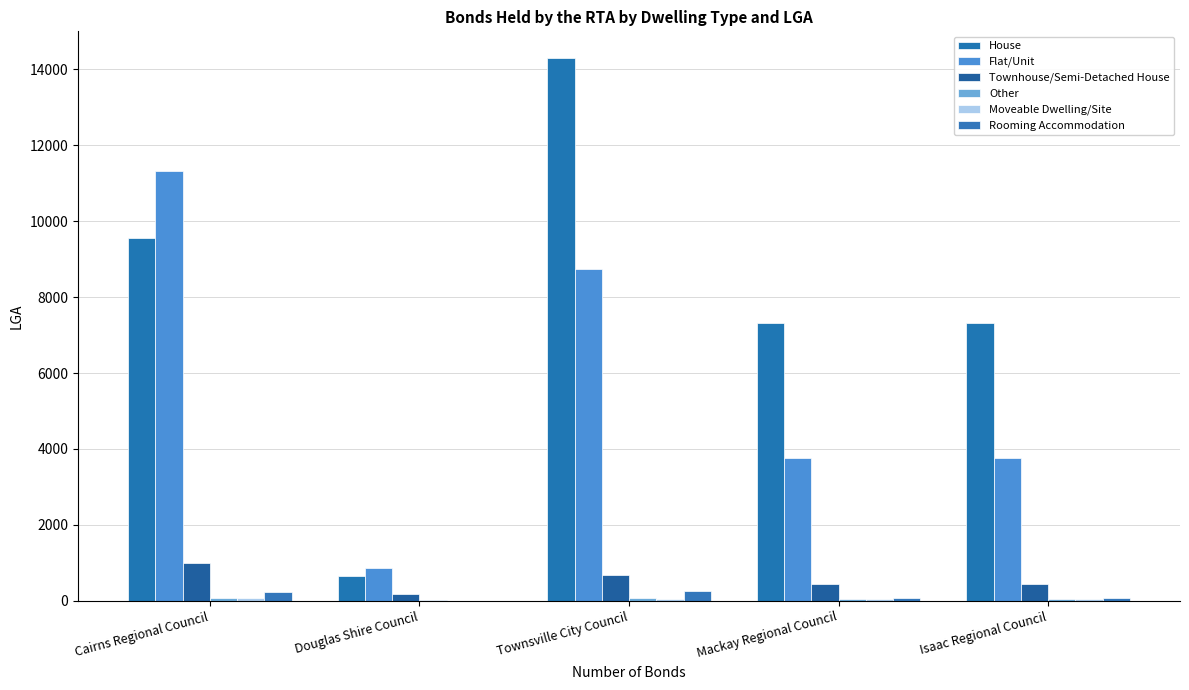

Reading left to right, transcribe all the data shown in this chart.

House: 9566	649	14285	7320	7320
Flat/Unit: 11325	868	8740	3763	3763
Townhouse/Semi-Detached House: 1007	167	693	453	453
Other: 73	11	81	37	37
Moveable Dwelling/Site: 83	3	49	47	47
Rooming Accommodation: 238	1	254	67	67